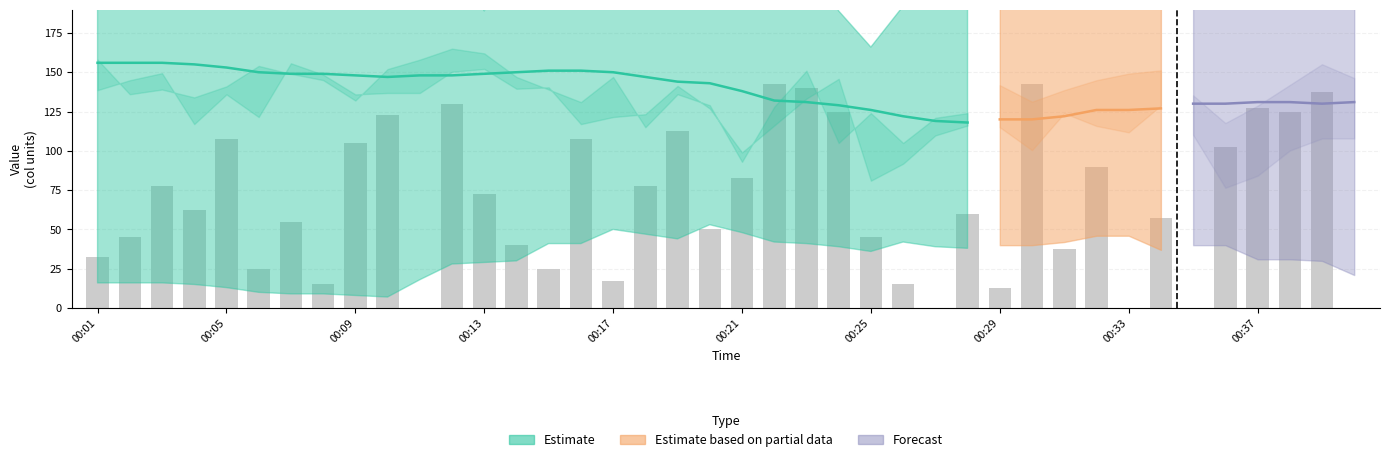

What is the total value across all series at 00:27?

363.7